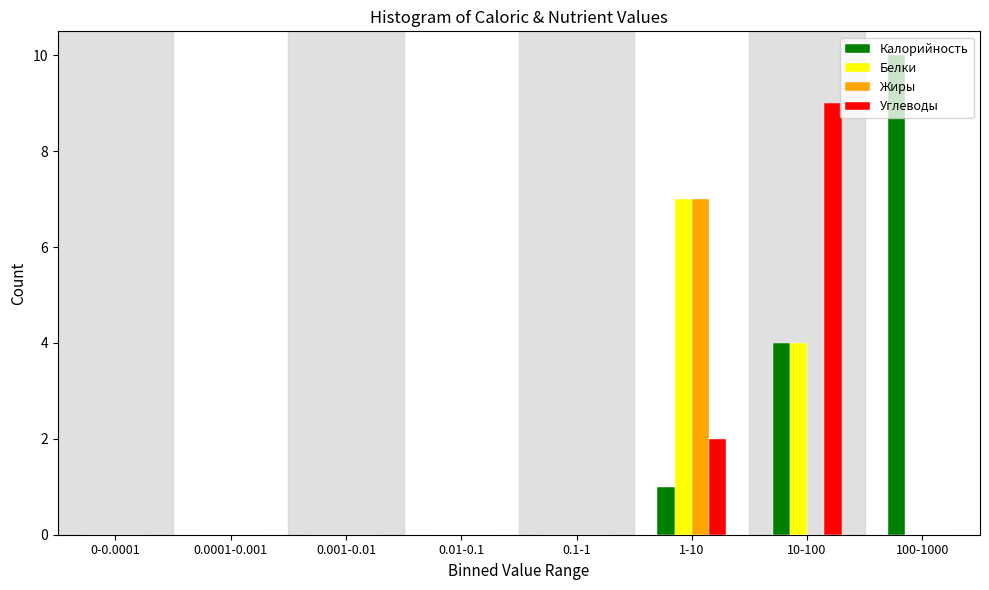

What is the sum of all Калорийность values?

15